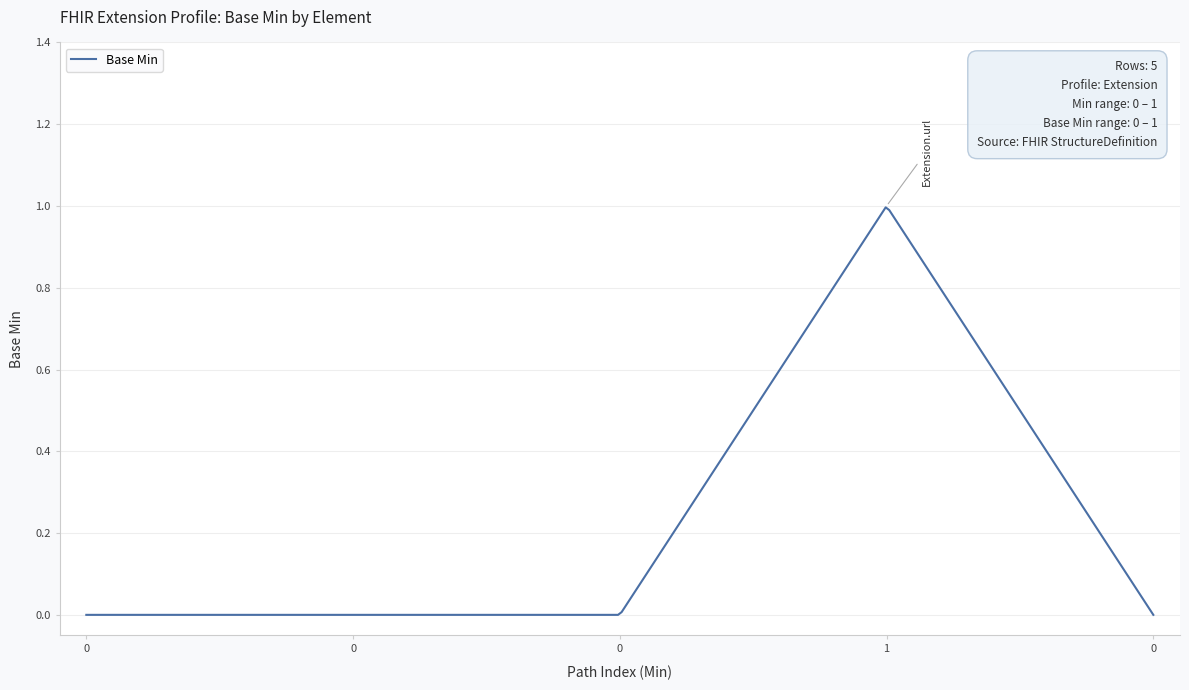

Rank the categories by value from lowest to highest.

Extension, Extension.id, Extension.extension, Extension.value[x], Extension.url